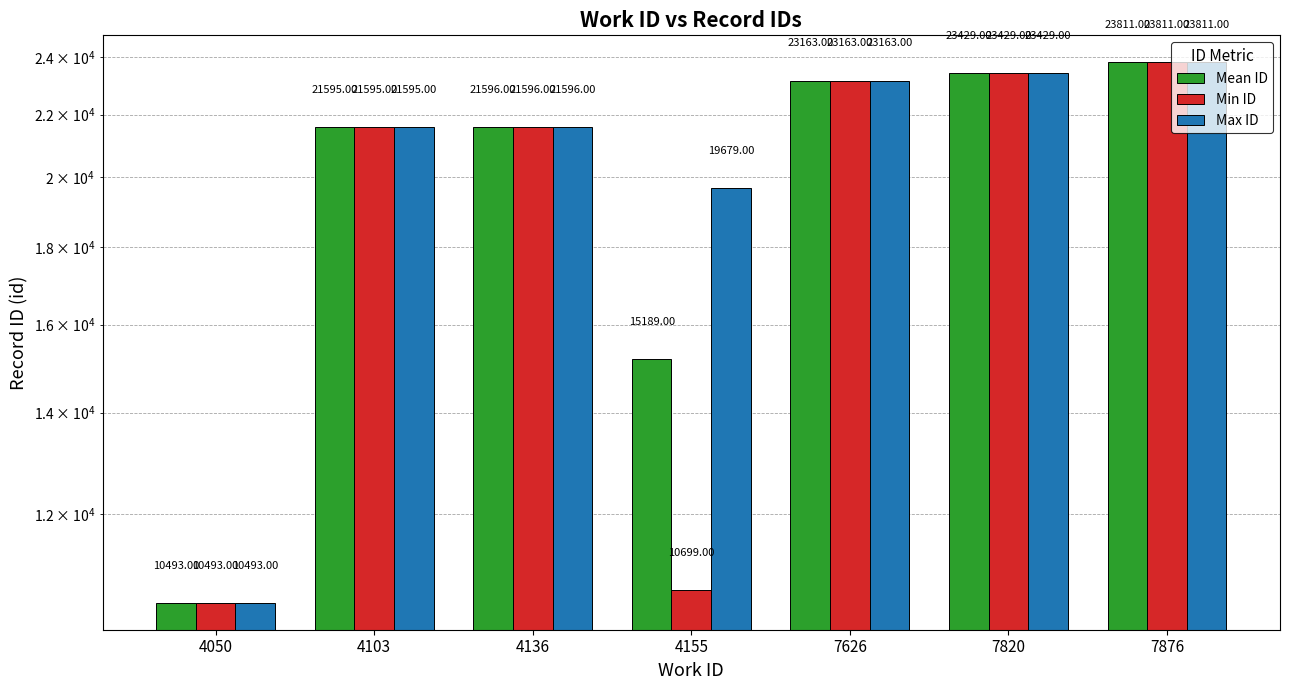

The value of Mean ID at 7876 is 23811. True or false?

True